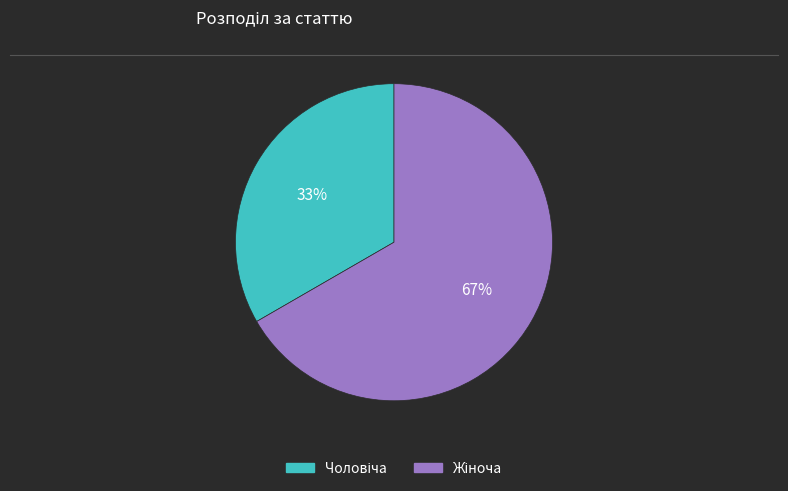

Is there any slice that represents more than half of the pie?

Yes